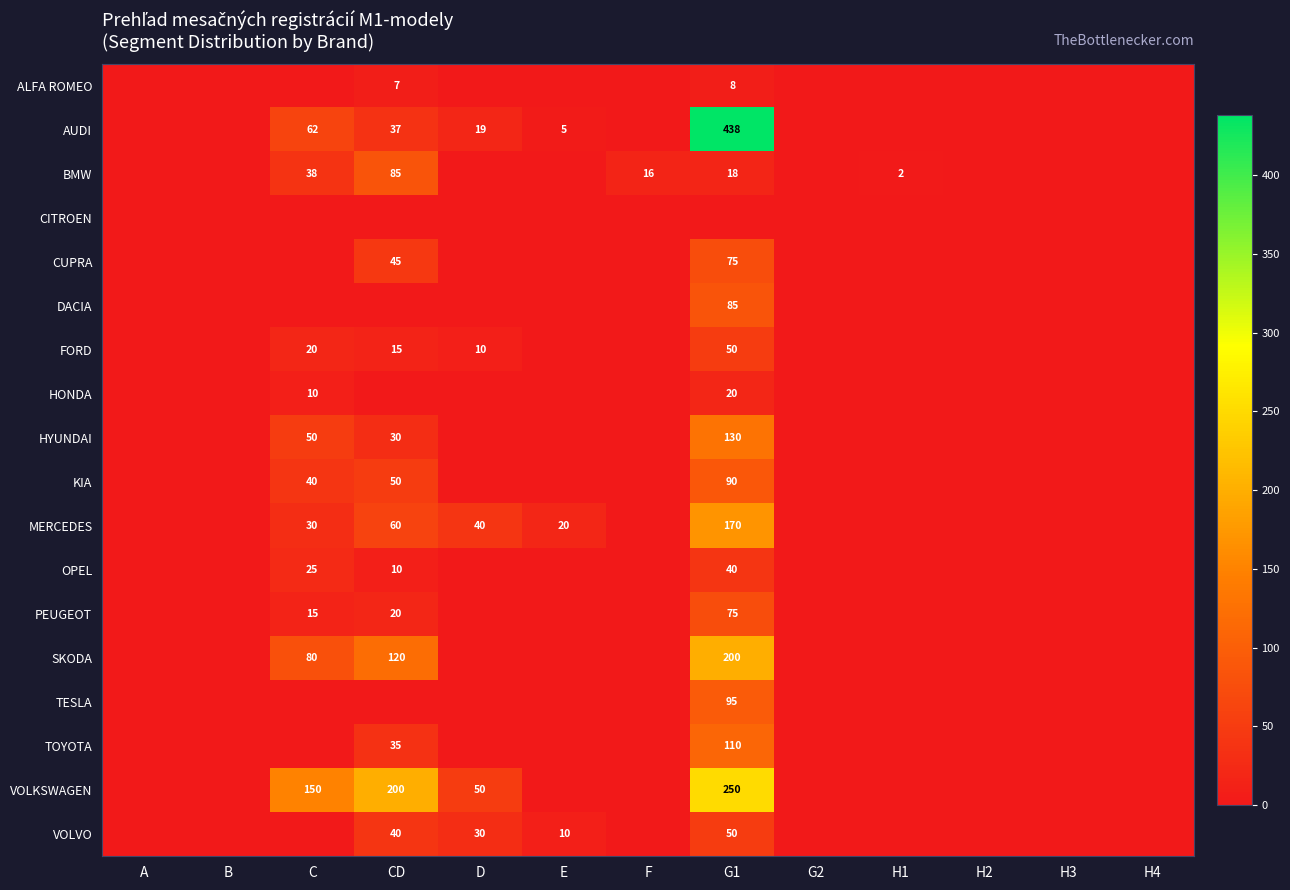

Is it true that HYUNDAI equals 20 at CD?

False